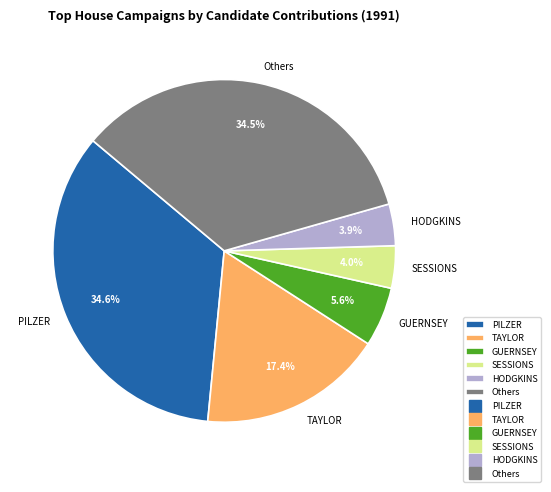

Do PILZER and SESSIONS together represent more than half of the pie?

No